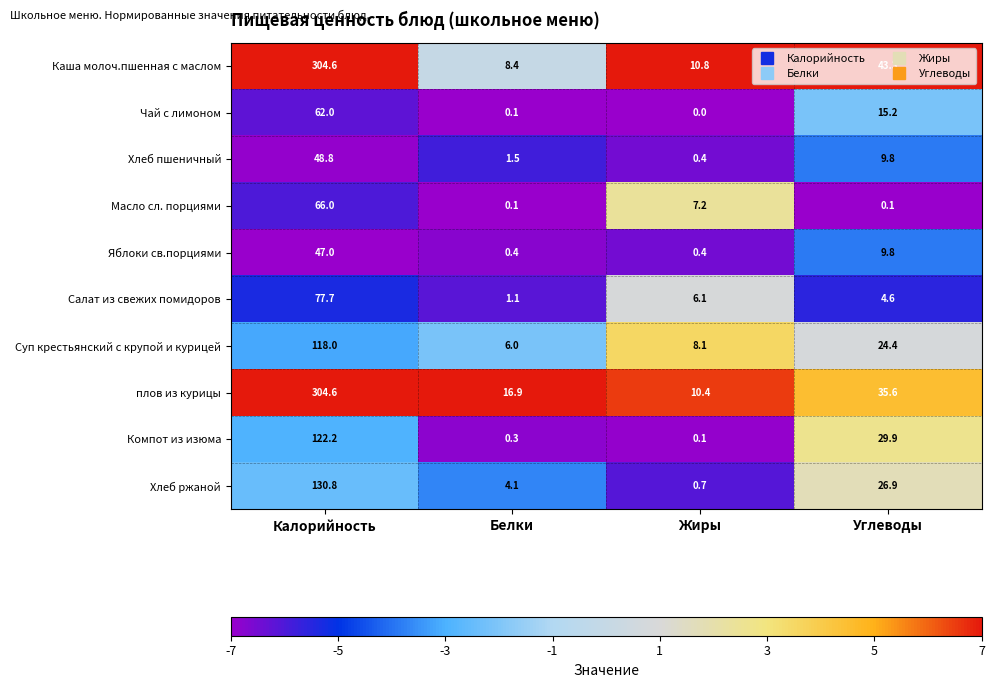

What is the difference between the maximum and second lowest values in the Хлеб пшеничный series?

47.3